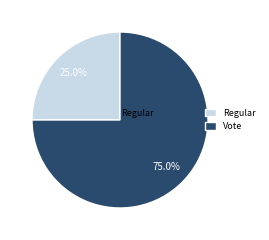

What portion of the pie excludes Regular?

75.0%